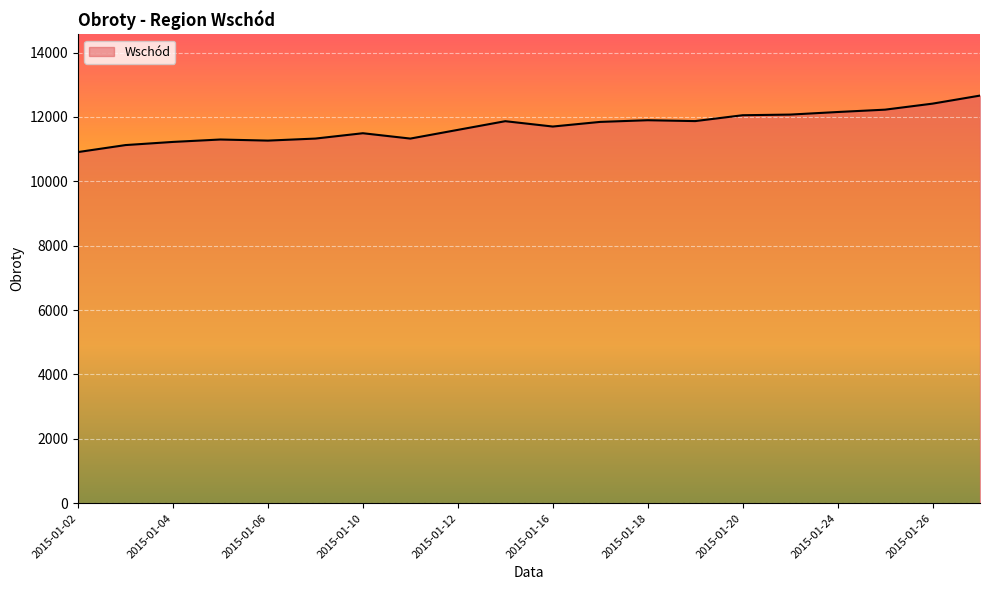

What is the greatest value displayed?

12663